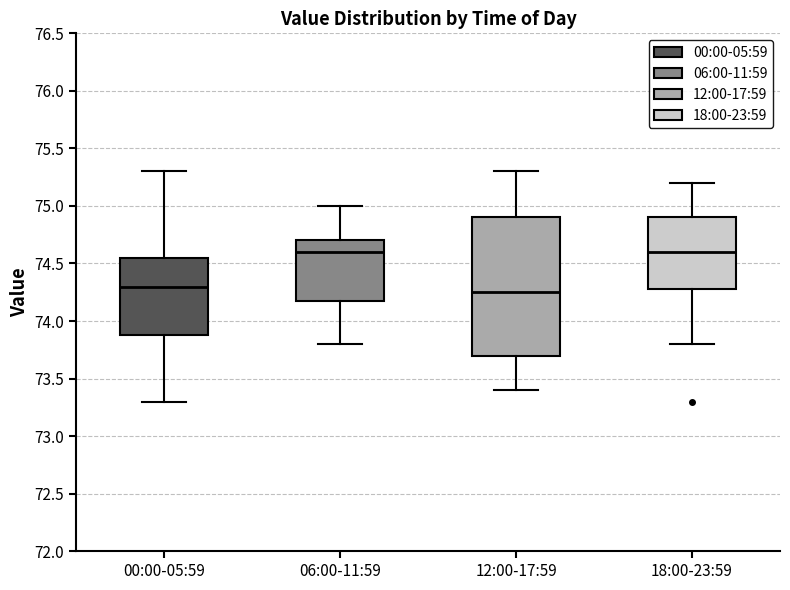

Where is the upper edge of the box for 06:00-11:59 on the y-axis? The values are not printed on the chart, so give them approximately, as read against the axis.

74.70